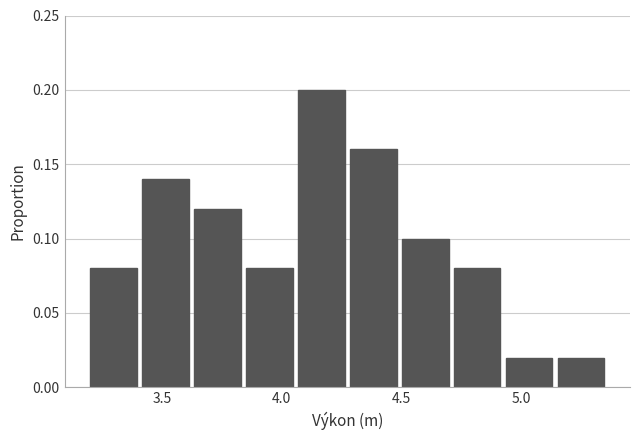

How tall is the bar that spans 4.50 to 4.70 on the x-axis? Neither the bar edges nor the heights are printed on the chart, so give them approximately, as read against the axes.

0.10